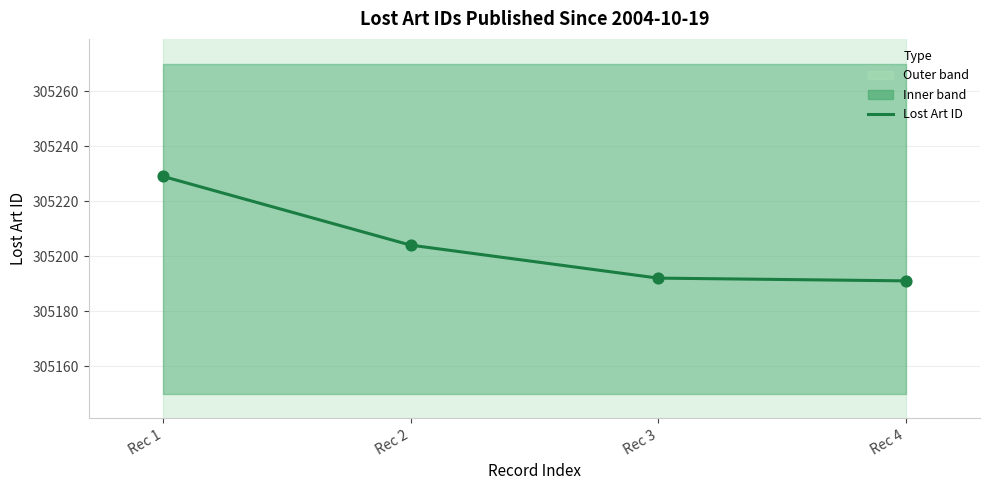

What is the change in value from Rec 1 to Rec 2?

-25